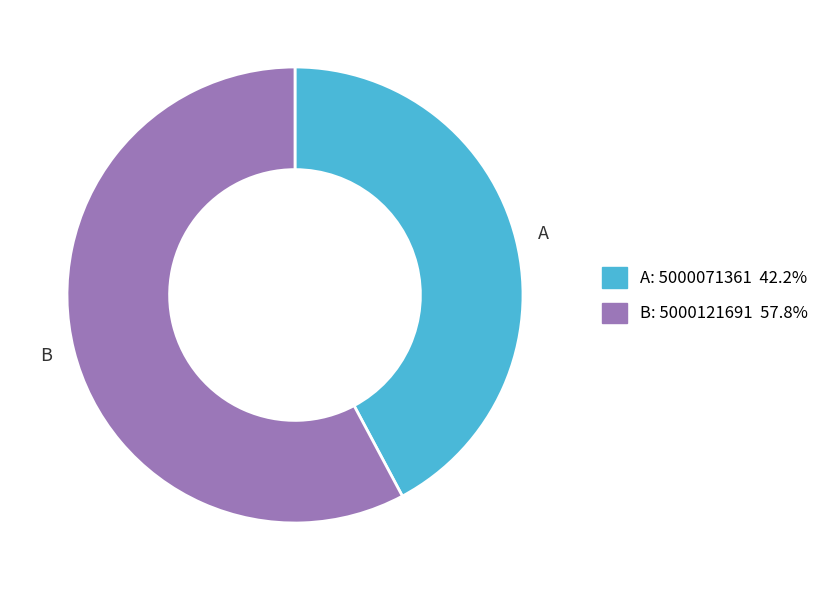

Rank the categories by value from highest to lowest.

B, A